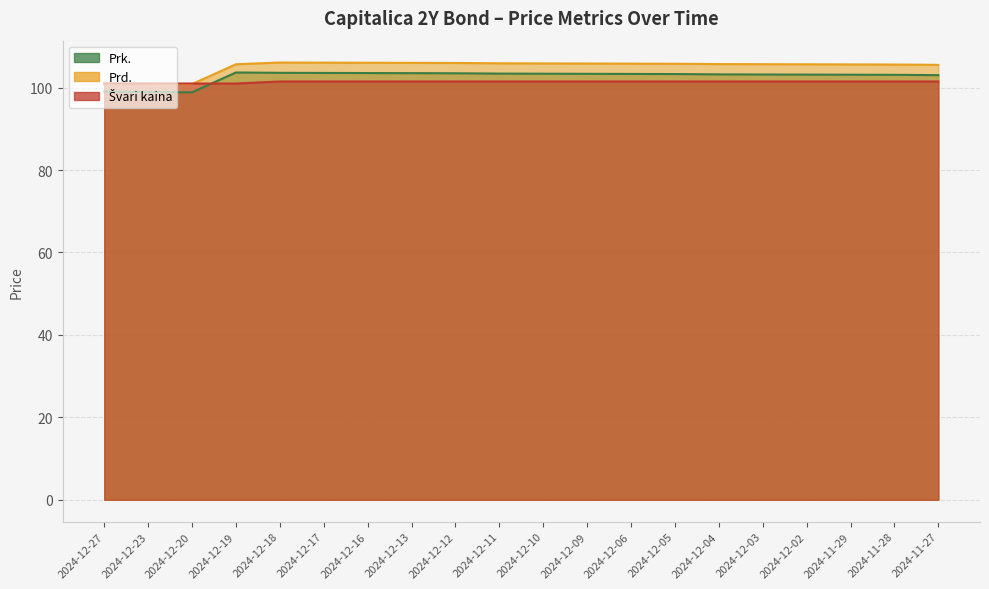

Read the Prd. value at 2024-11-27.

105.5